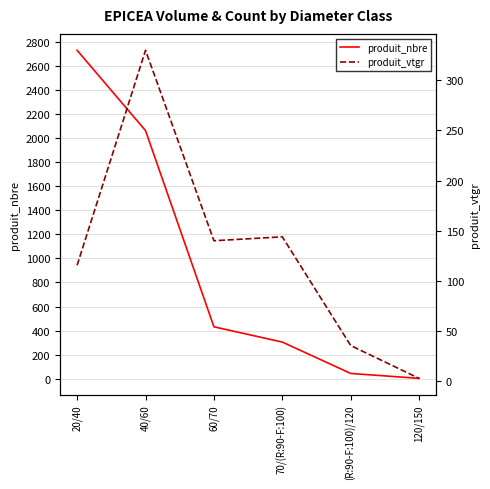

Rank the series at 60/70 from highest to lowest value.

produit_nbre, produit_vtgr